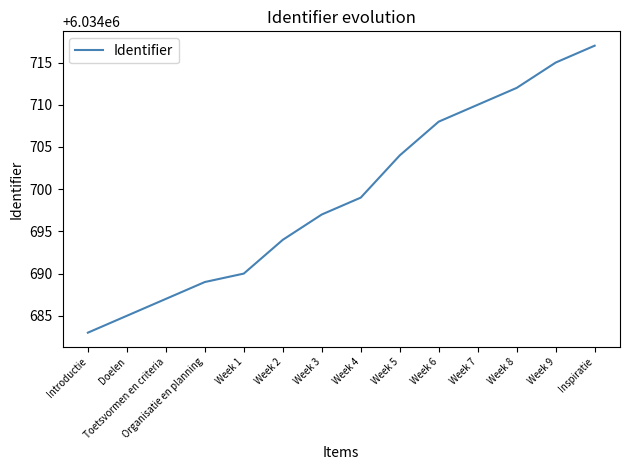

What is the difference between the maximum and second lowest values?

32